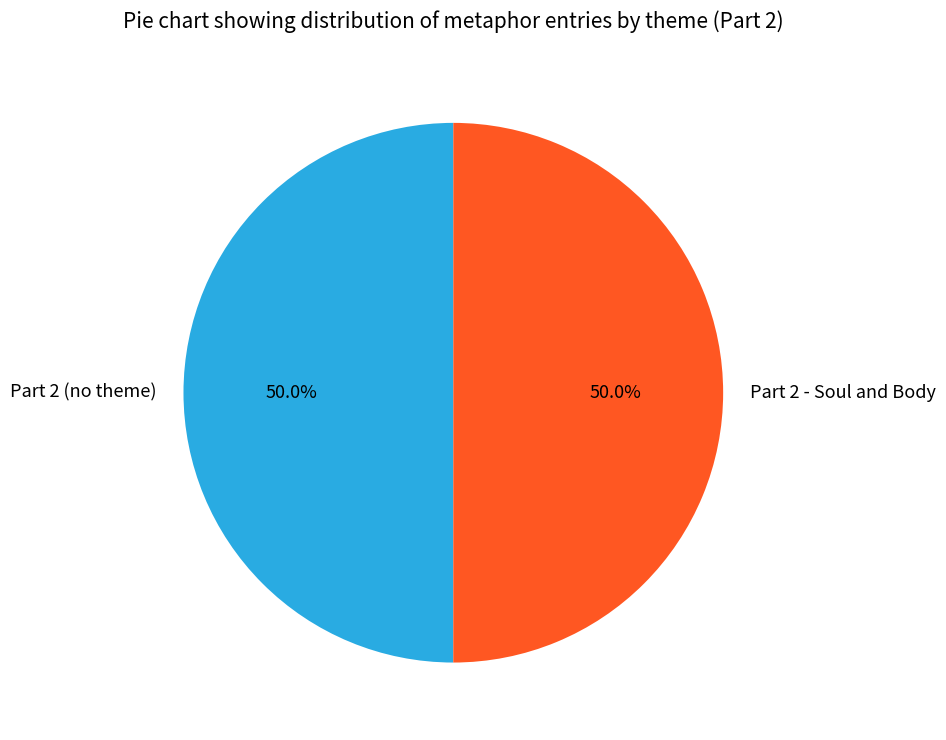

Count the number of slices in the pie.

2